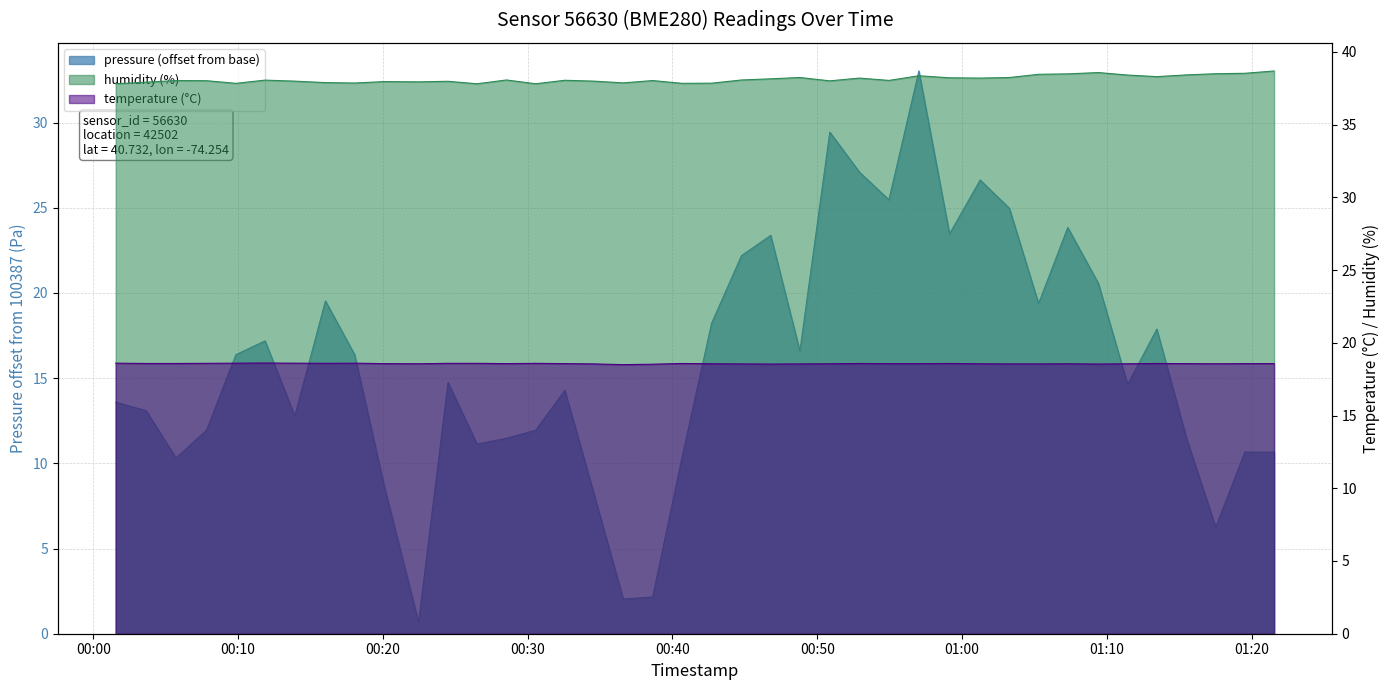

Where is humidity nearest to the value 38?

2023-03-17T00:13:55